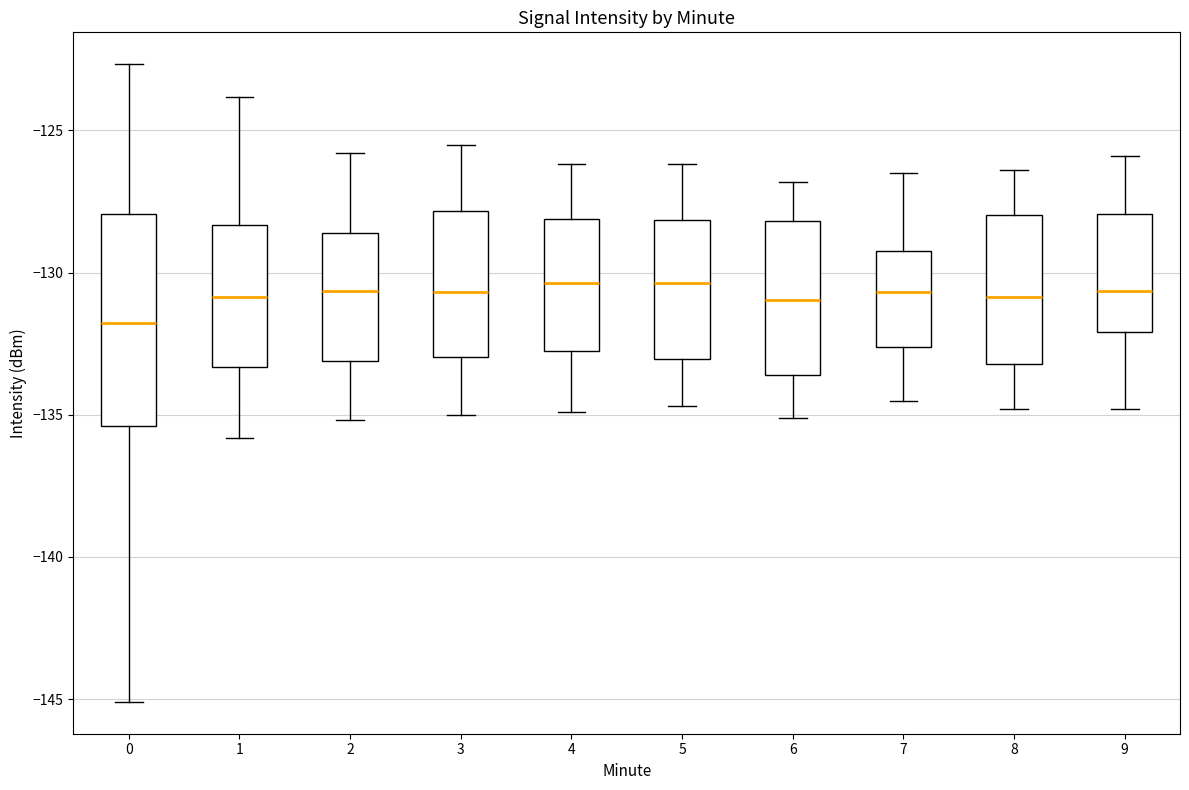

Where does the upper whisker of the box at x = 7 end on the y-axis? The values are not printed on the chart, so give them approximately, as read against the axis.

-126.5